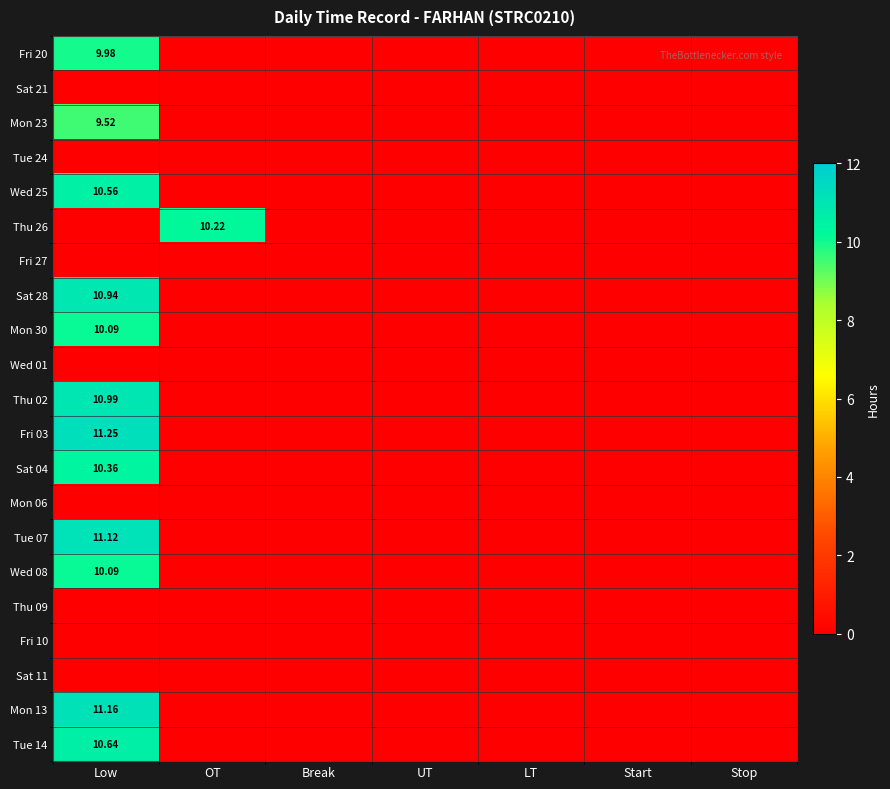

The value of Fri 03 at Stop is -6.2. True or false?

False